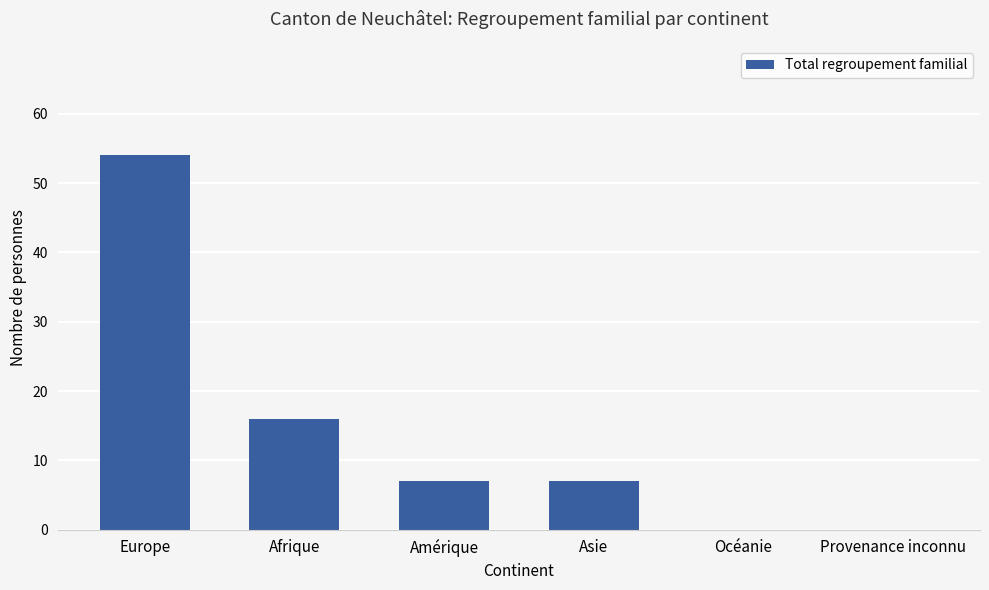

How many data points does each series have?

6